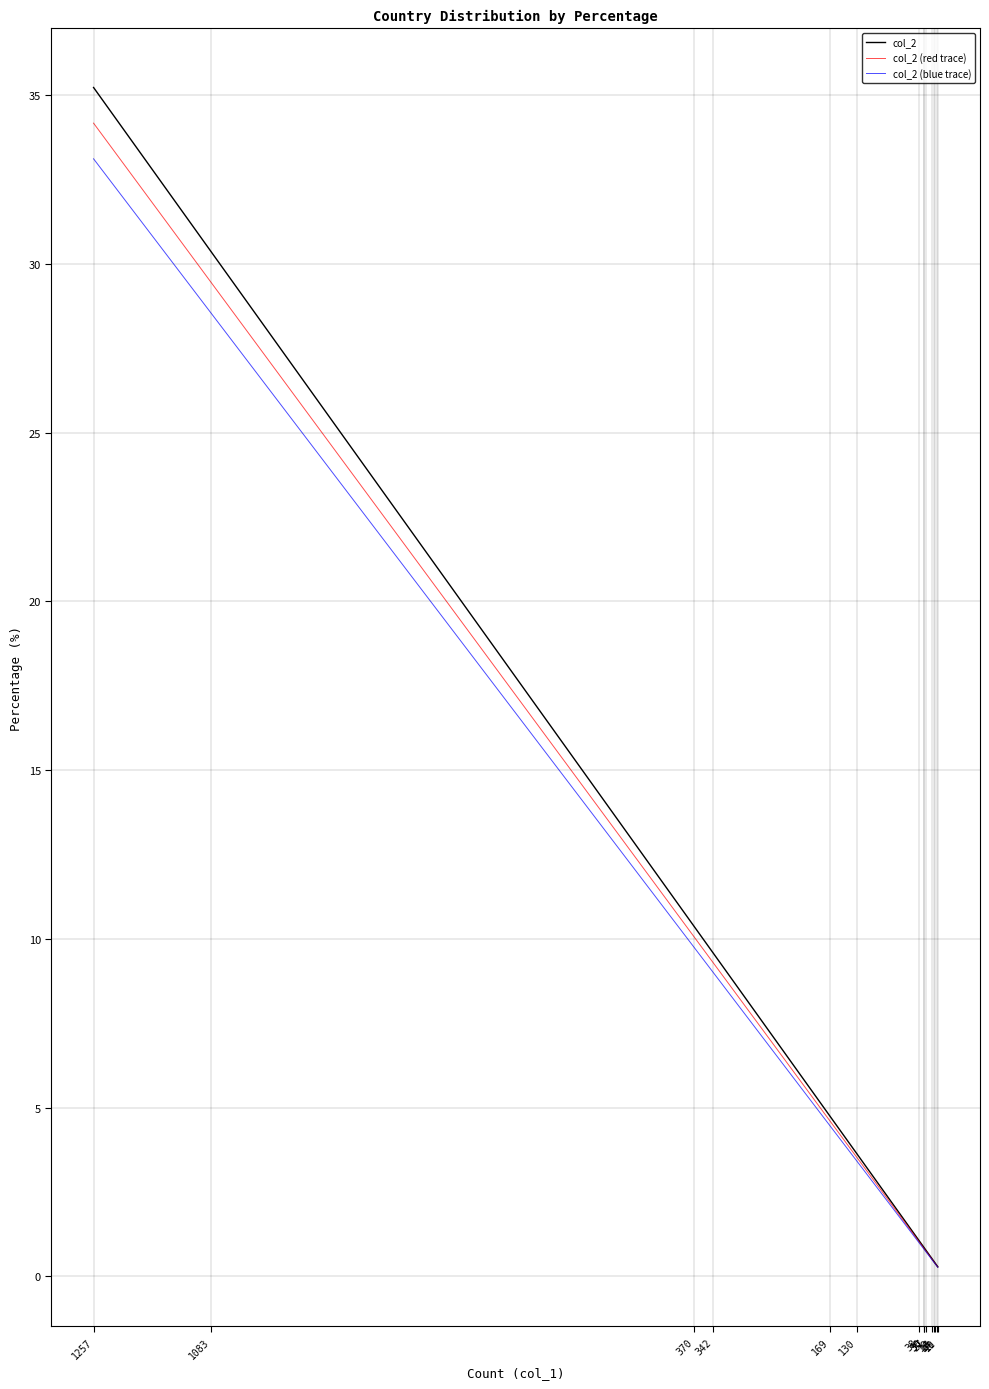

What is the sum of all col_2 (blue trace) values?

93.4